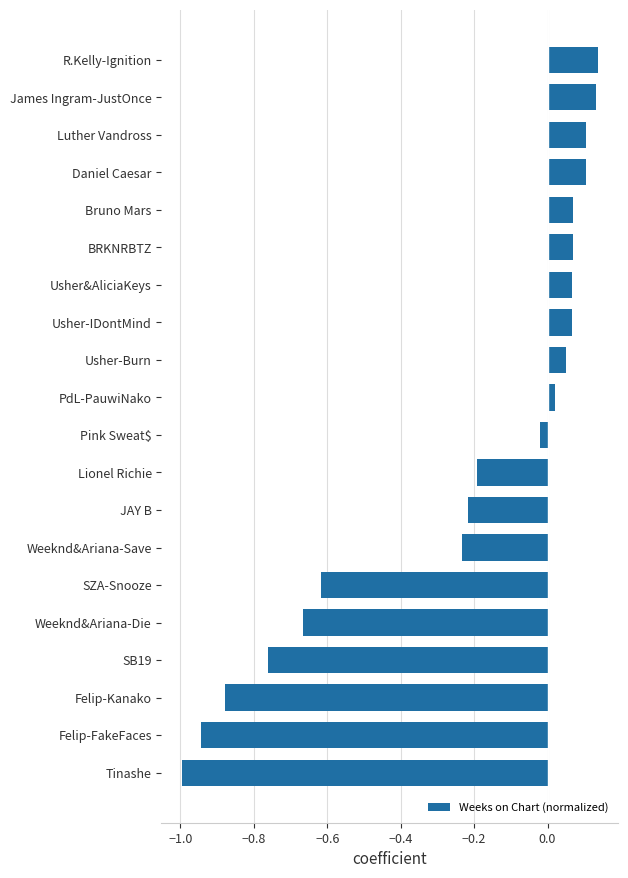

What is the sum of all values?

-4.7